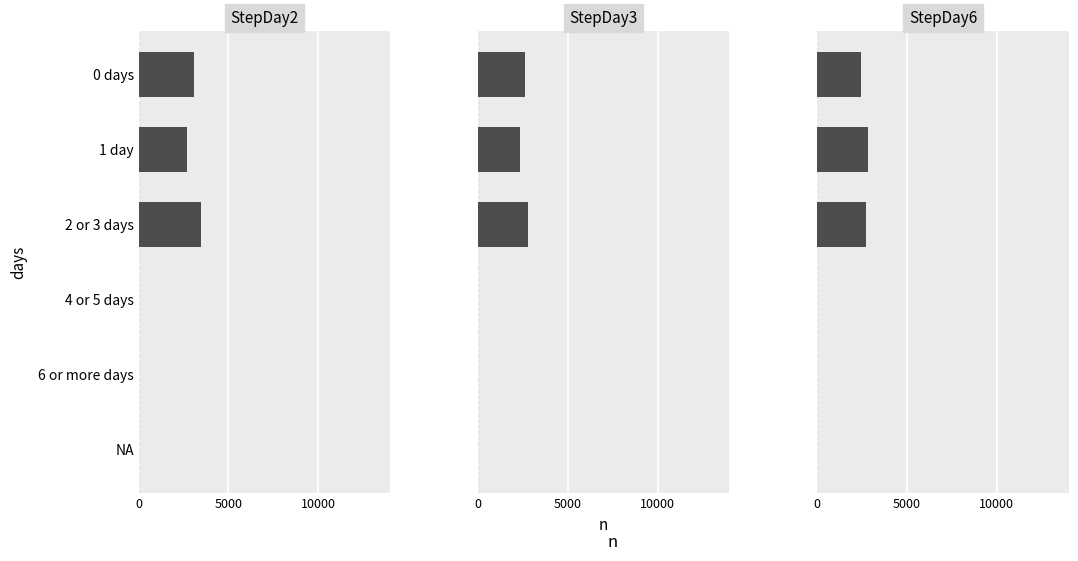

How many groups of bars are there?

6